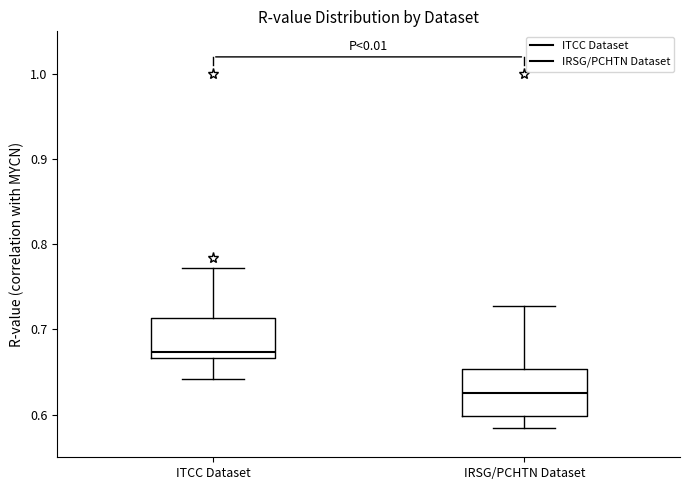

Reading left to right, transcribe this box plot: for each box, give where its median line is, the range the box spans, and where its two whiskers end, as read against the y-axis. The values are not printed on the chart, so give them approximately, as read against the axis.

ITCC Dataset: median 0.67 (just above the box's lower edge), box 0.67 to 0.71, whiskers 0.64 to 0.77
IRSG/PCHTN Dataset: median 0.63, box 0.60 to 0.65, whiskers 0.58 to 0.73